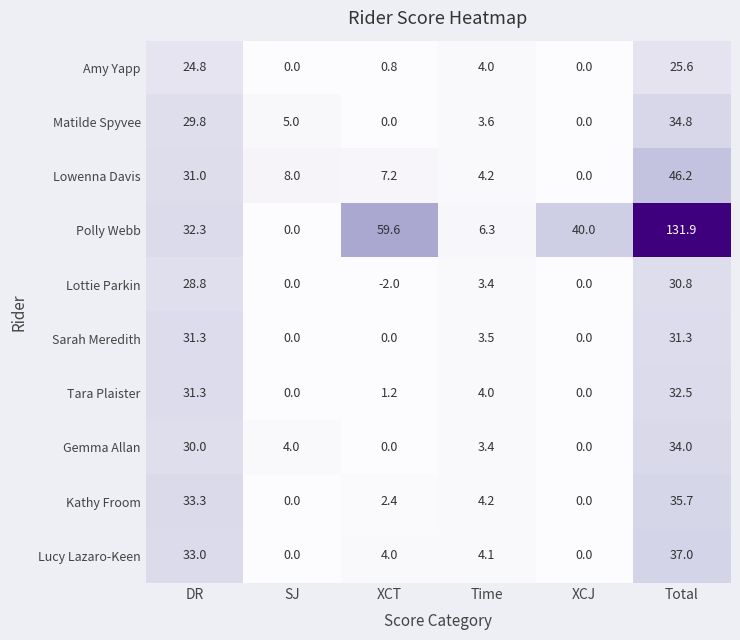

How many data points does each series have?

6